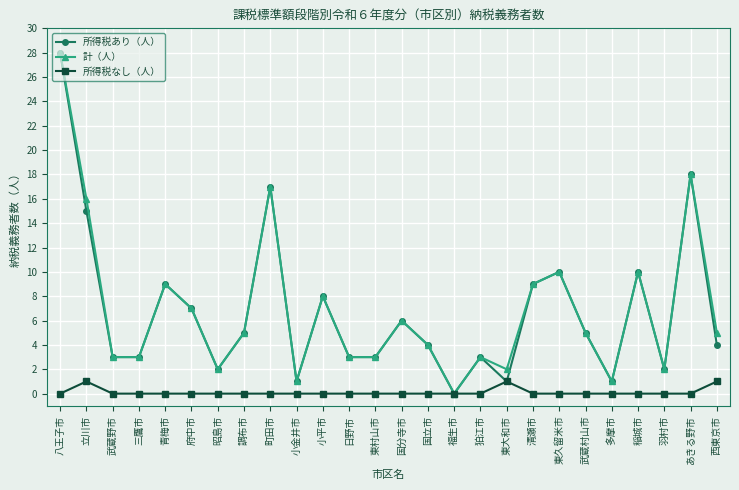

What is the spread (max minus min) of values at 調布市?

5